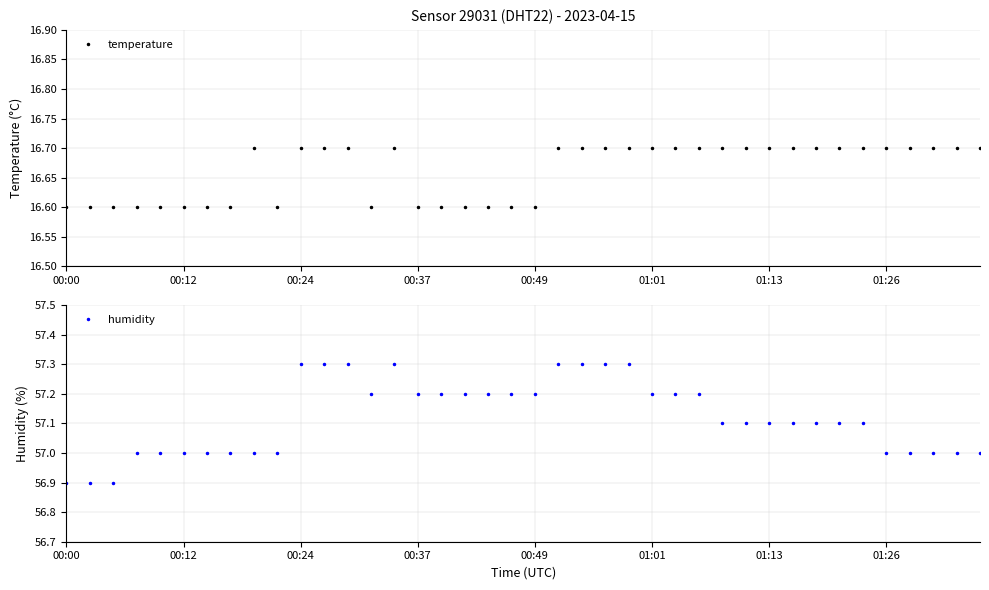

What is the difference between the maximum and minimum values in the temperature series?

0.1